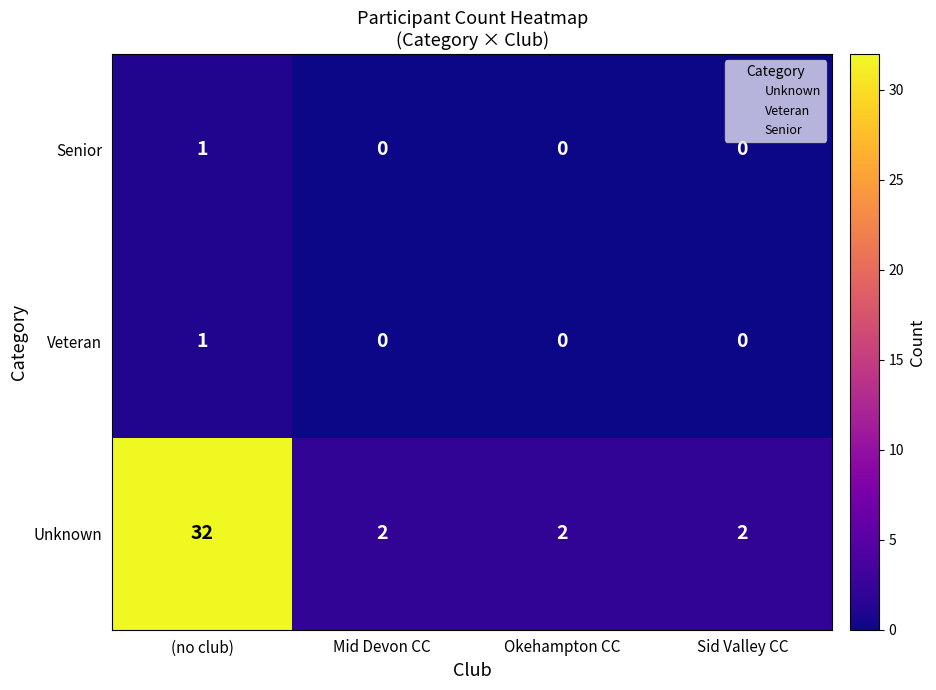

At which label does Senior reach its peak?

(no club)